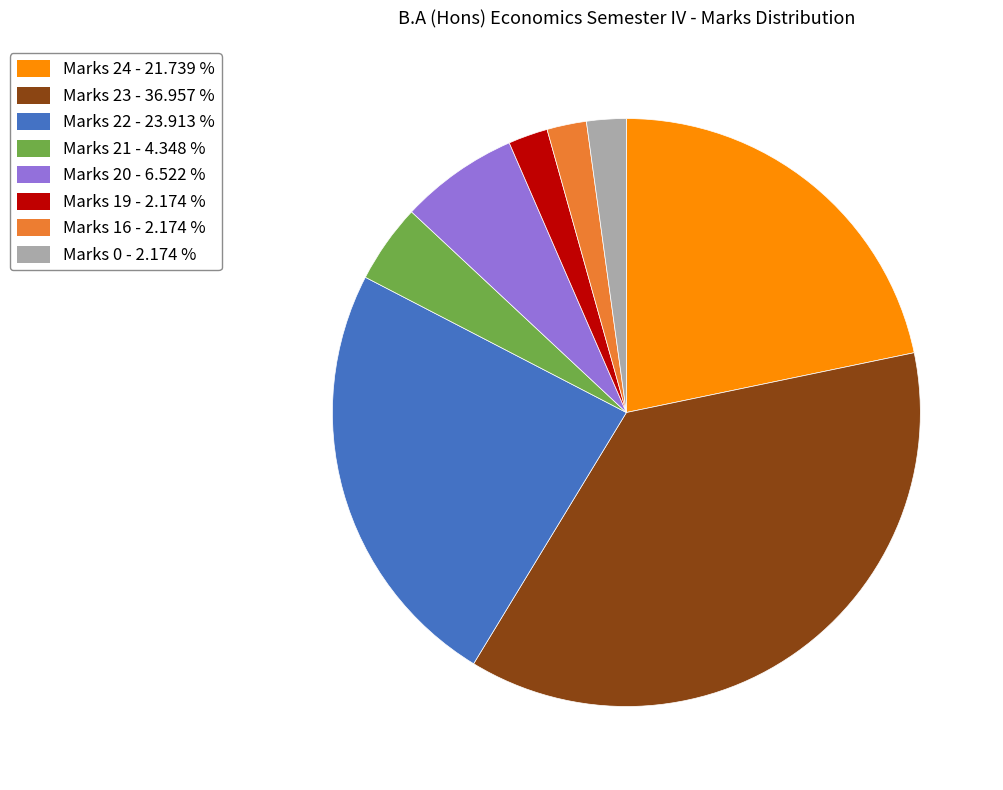

What is the ratio of the value at Marks 20 - 6.522 % to the value at Marks 22 - 23.913 %?

0.3